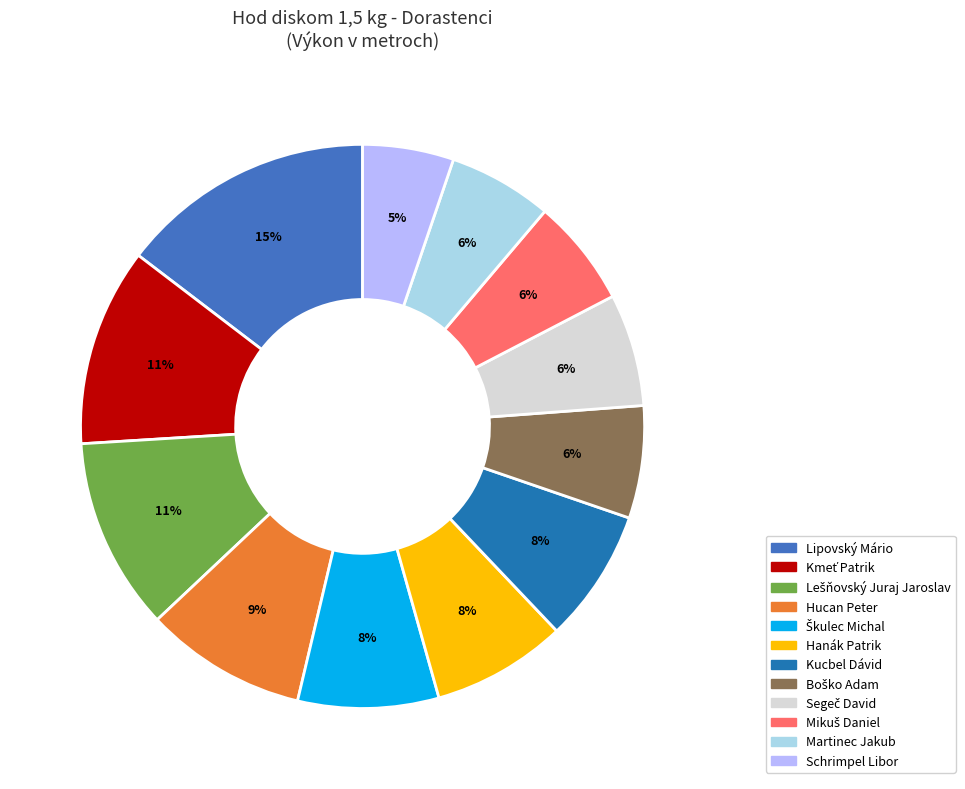

Is there any slice that represents more than half of the pie?

No